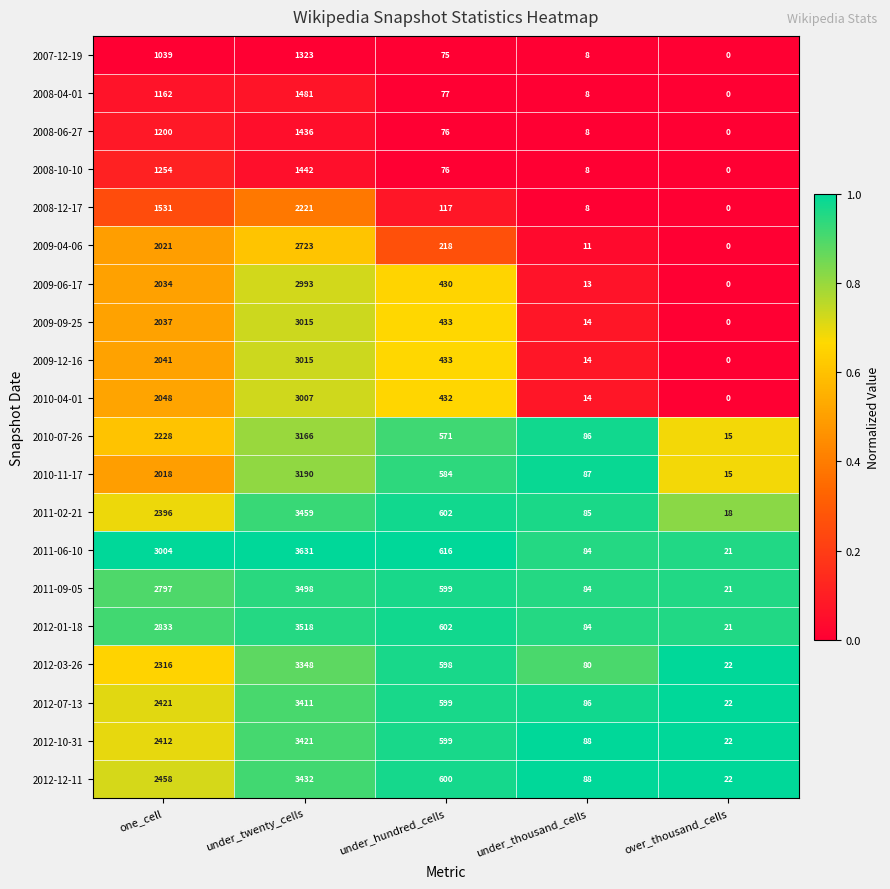

At which category is the sum across all series the highest?

under_twenty_cells